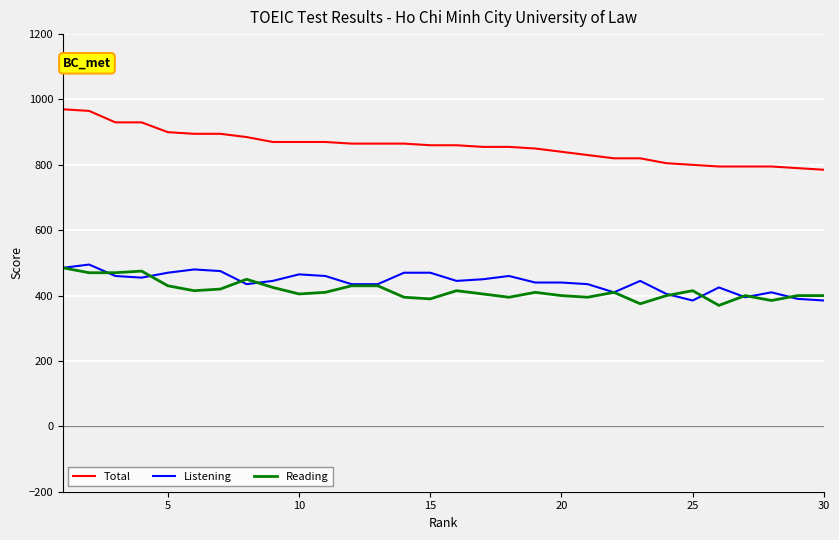

Does the chart display data point markers on the line(s)?

No